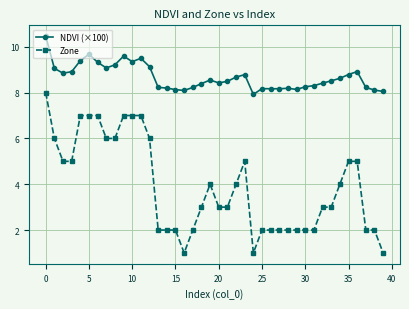

True or false: Zone has more than 1 points higher than both neighbors.

True